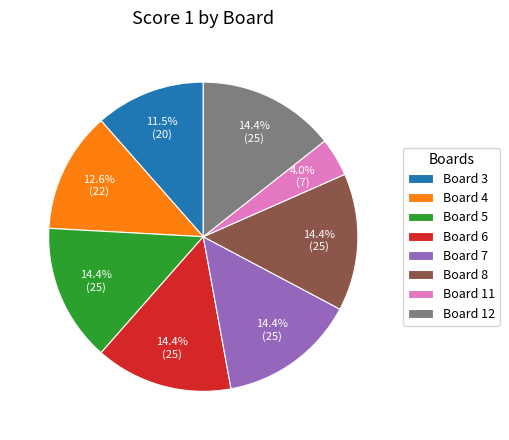

Does any single category account for the majority?

No